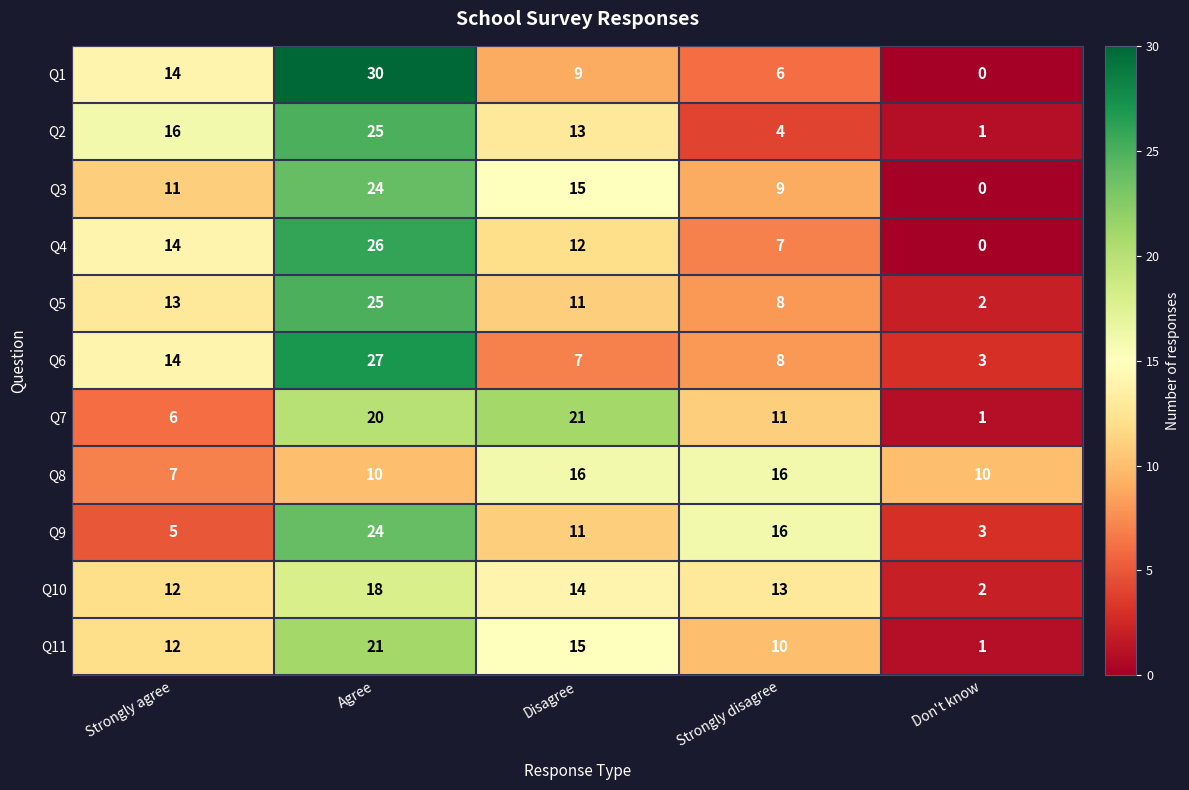

Which series has the largest range (max minus min)?

Q1